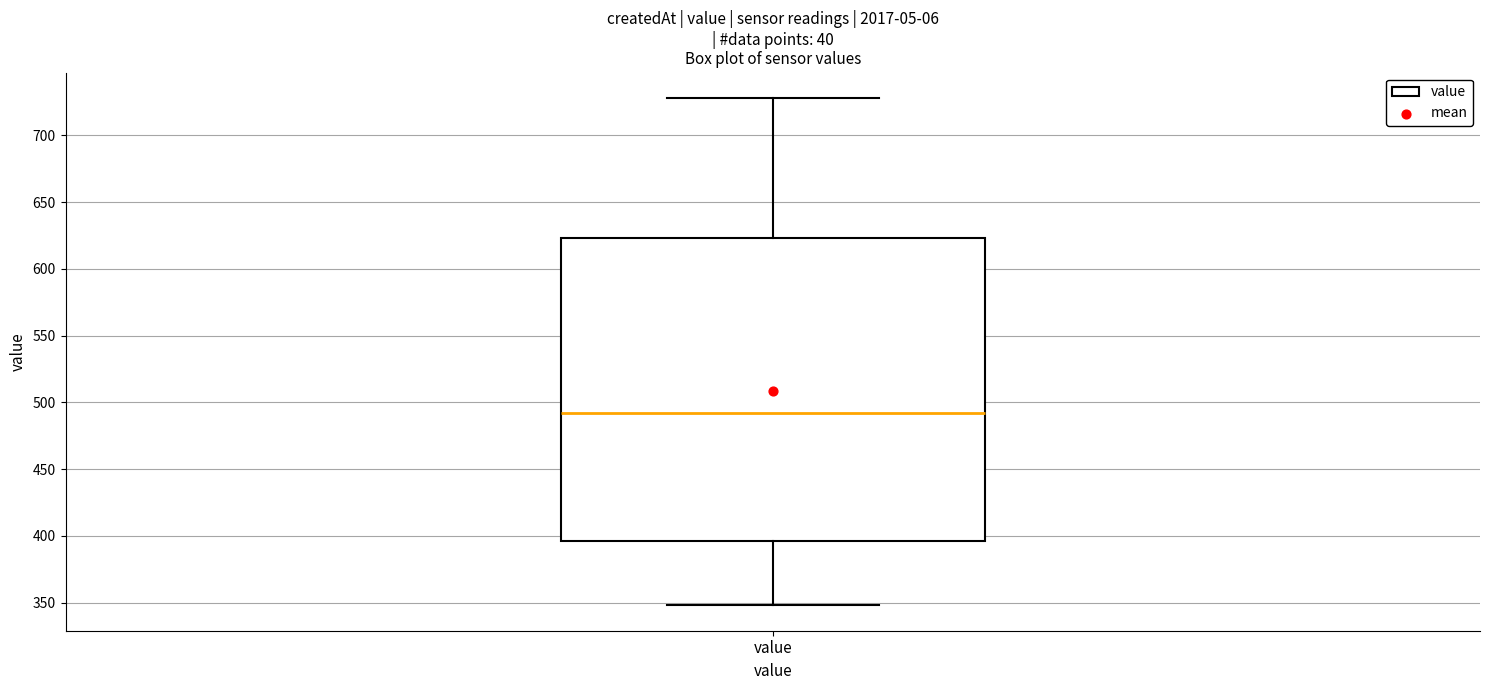

Where does the upper whisker of the box for value end on the y-axis? The values are not printed on the chart, so give them approximately, as read against the axis.

730